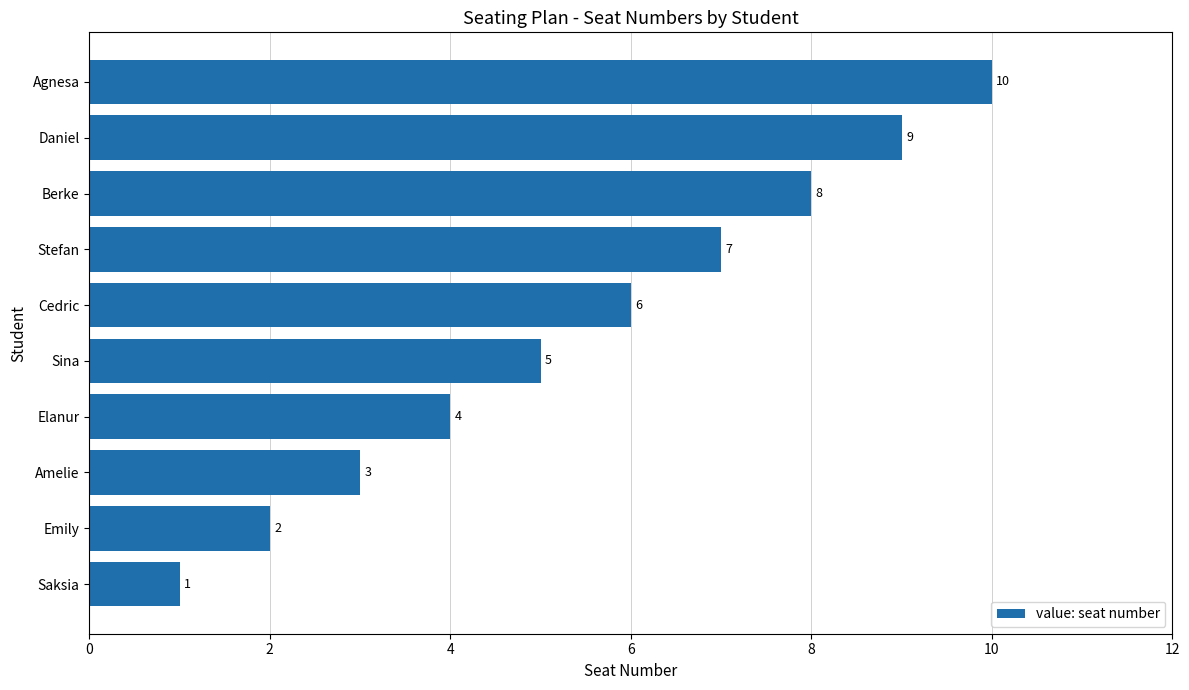

What is the greatest value displayed?

10